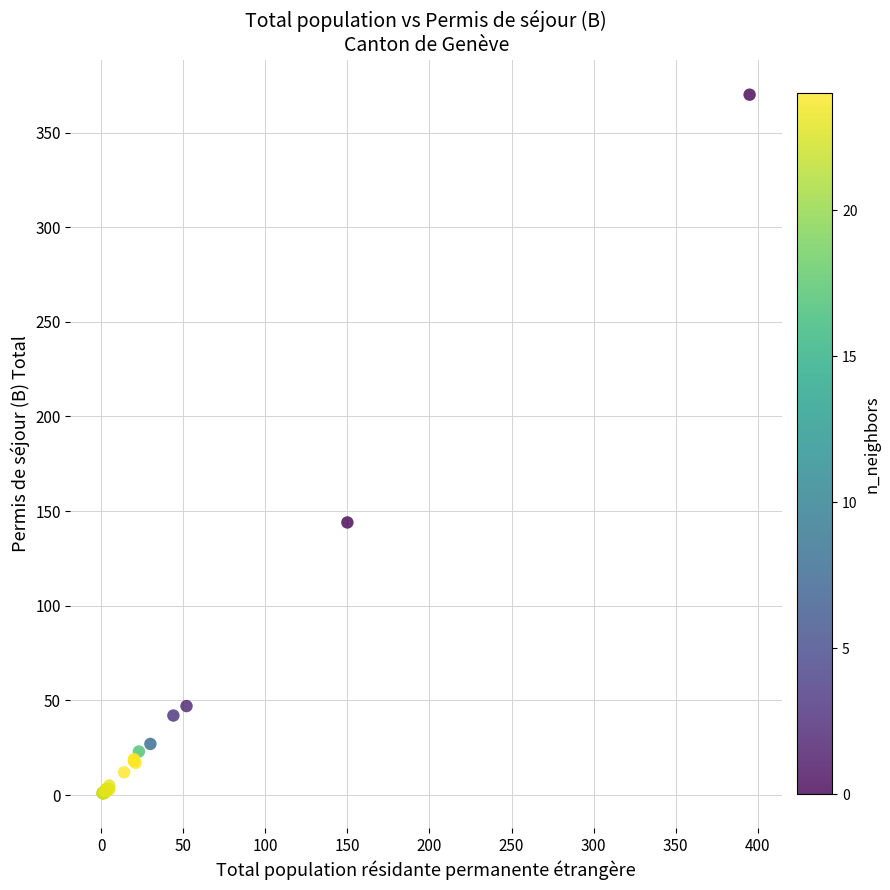

What Y value in the scatter plot is closest to 185?

144